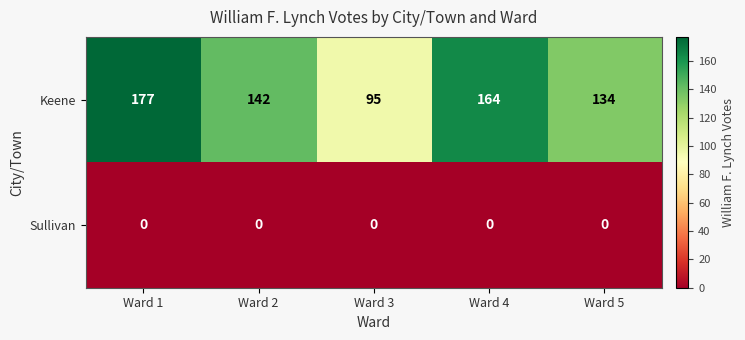

What is the total value across all series at Ward 5?

134